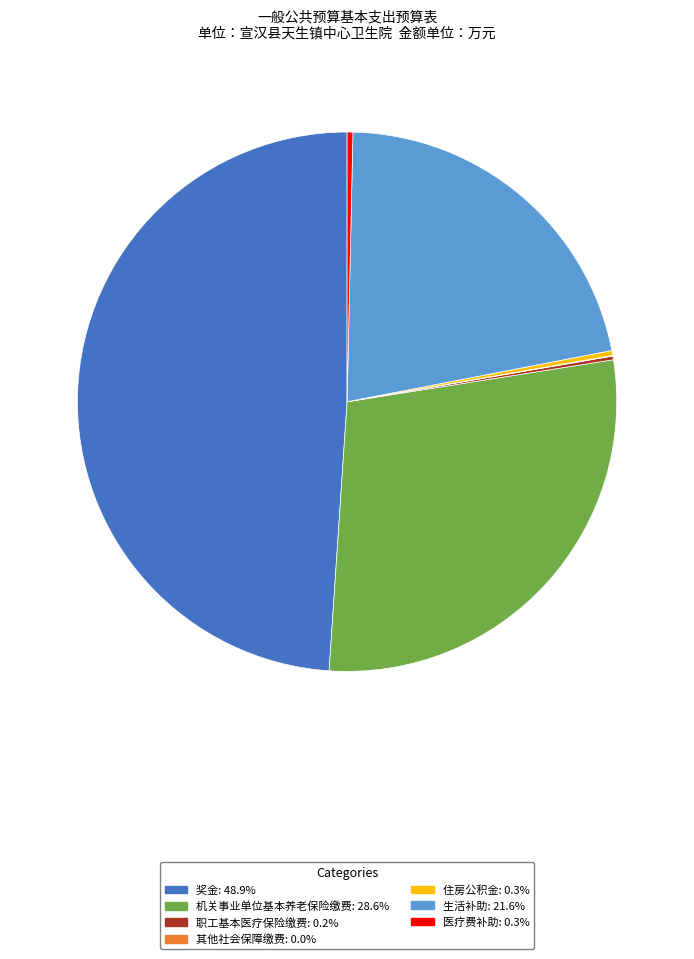

Is the sum of 奖金: 48.9% and 医疗费补助: 0.3% greater than half?

No